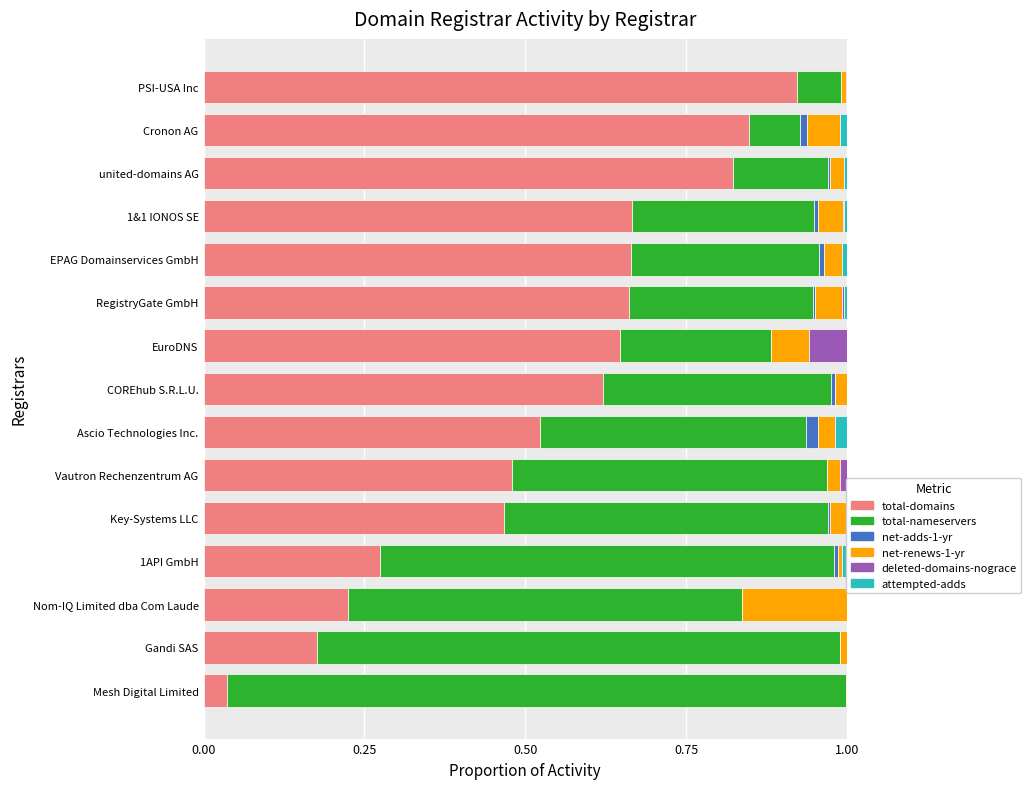

At which label does total-domains reach its peak?

PSI-USA Inc